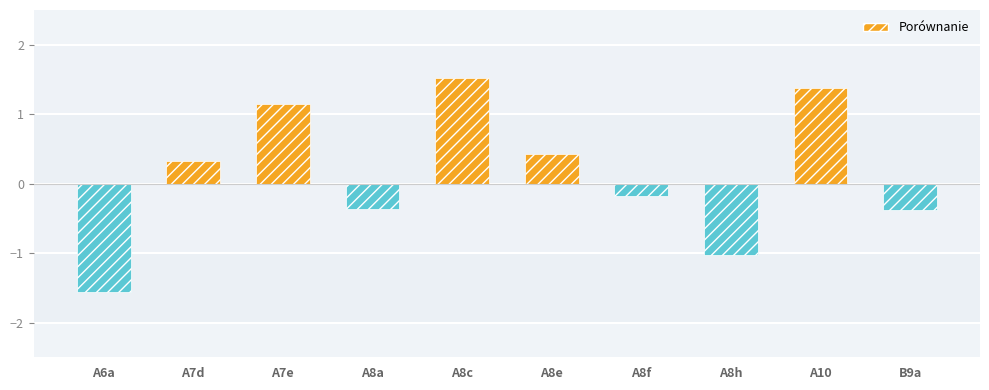

What is the label of the 2nd bar from the left?

A7d